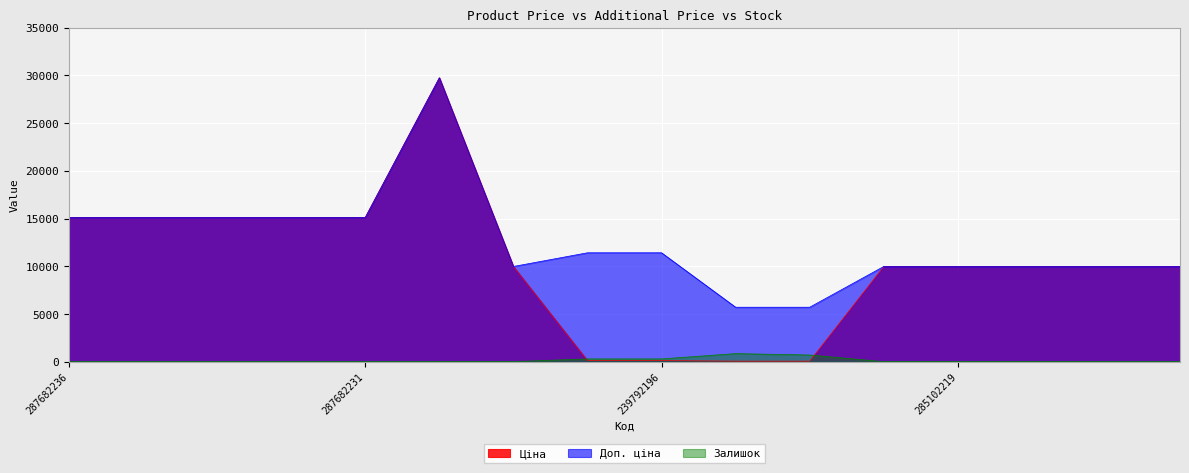

How many interior local peaks does the Доп. ціна series have?

1